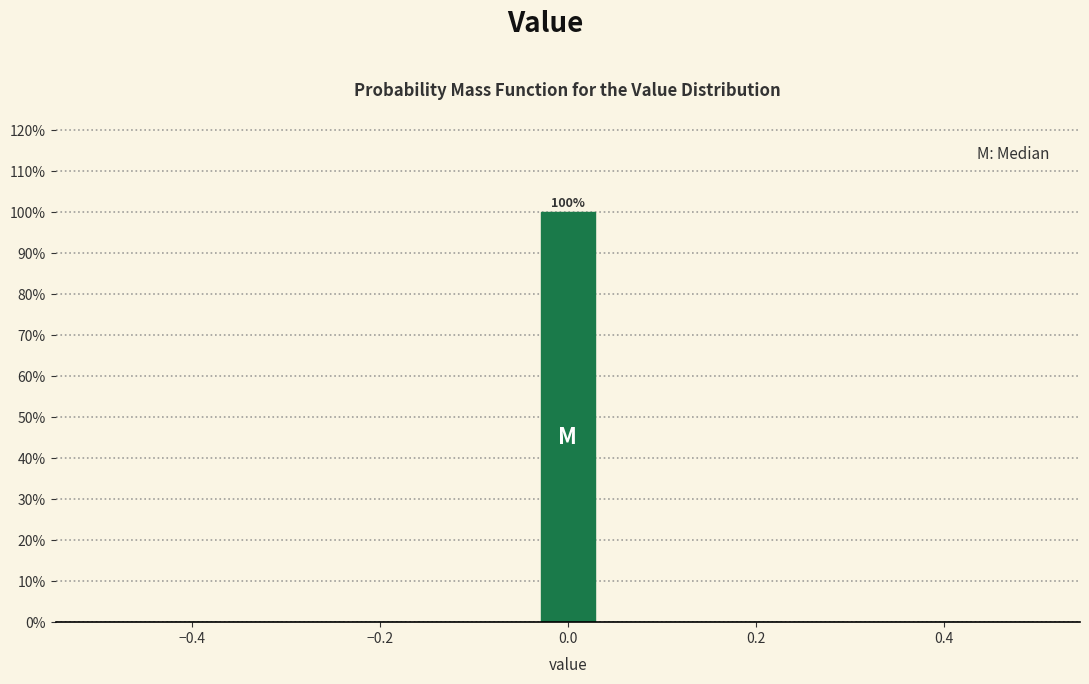

Read against the x-axis, roughly where is the centre of the tallest bar?

0.00